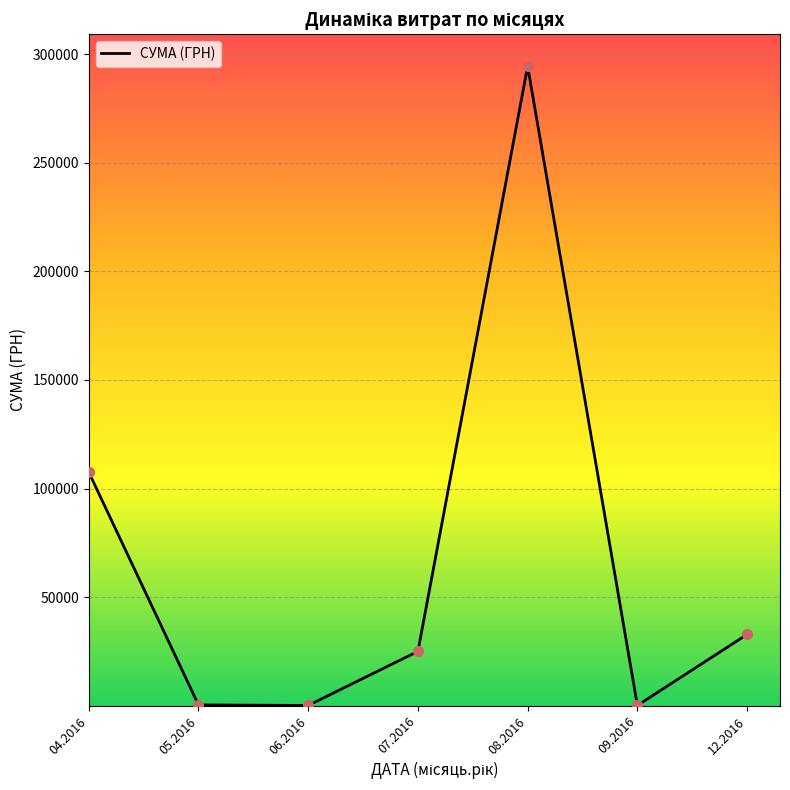

What is the change in value from 04.2016 to 09.2016?

-107445.0